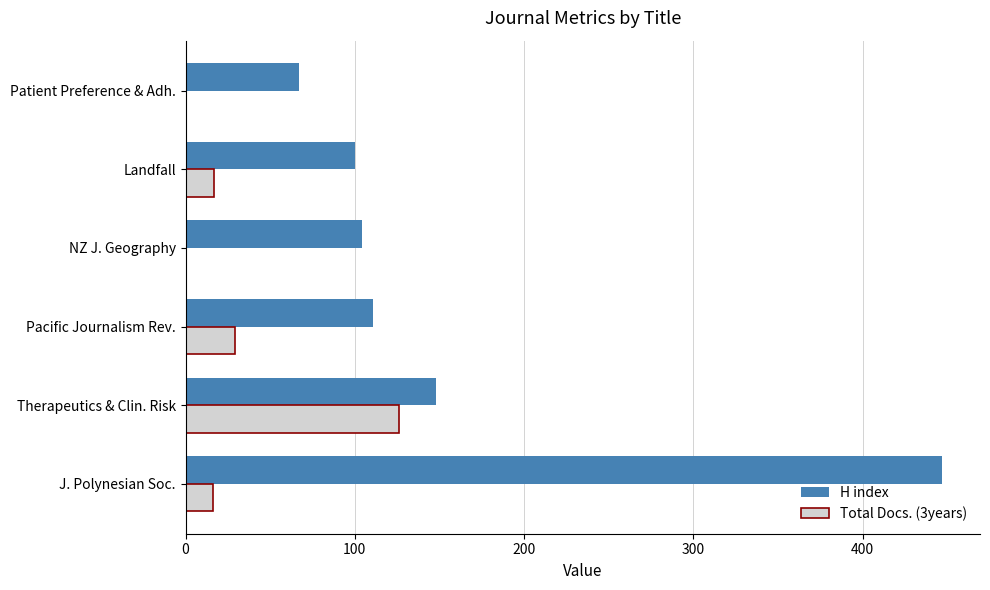

What is the highest value of the H index series?

447